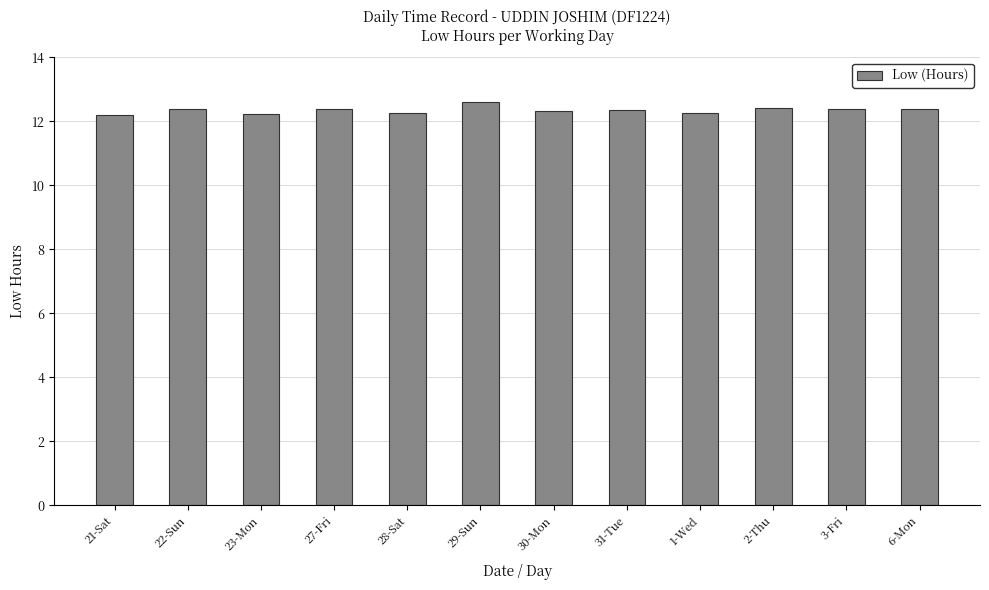

What is the smallest value displayed?

12.2